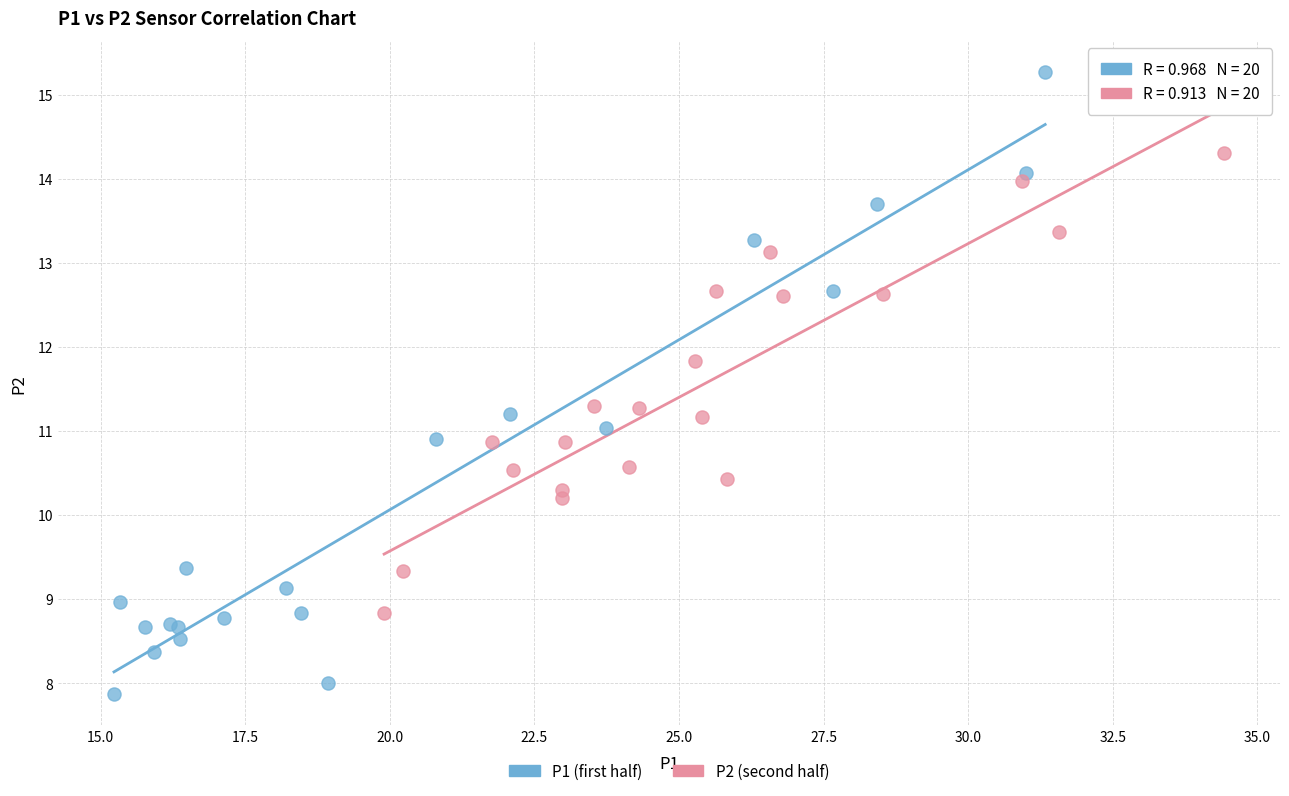

Which series contains the lowest Y value?

P1 (first half)